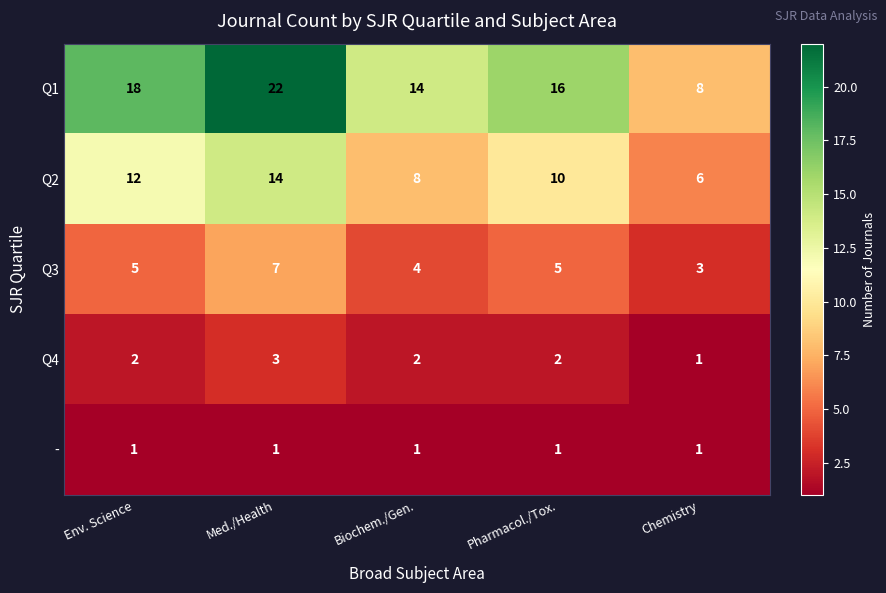

How many series are shown in this chart?

5